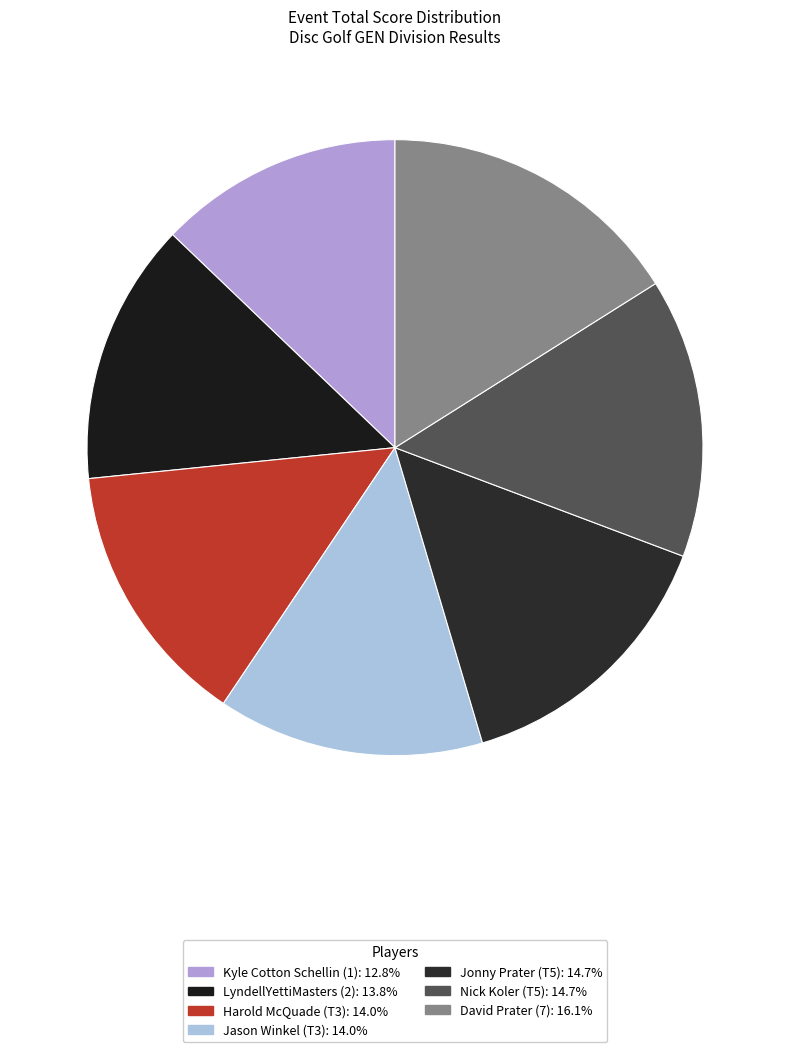

Is there any slice that represents more than half of the pie?

No